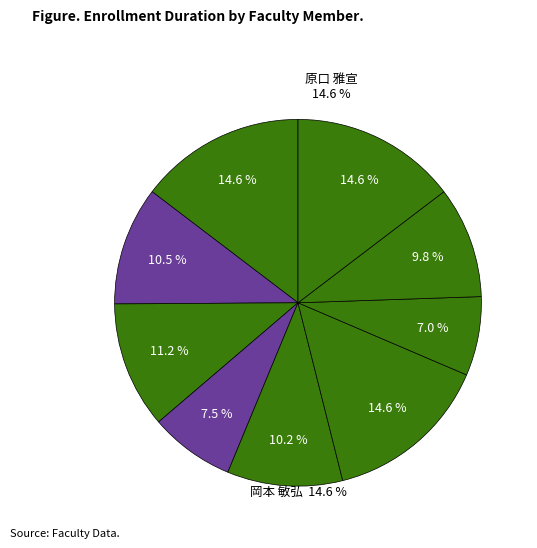

To the nearest percent, what portion does 岡本 敏弘 represent?

15%